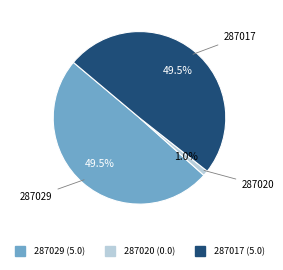

Between 287017 and 287020, which is larger?

287017